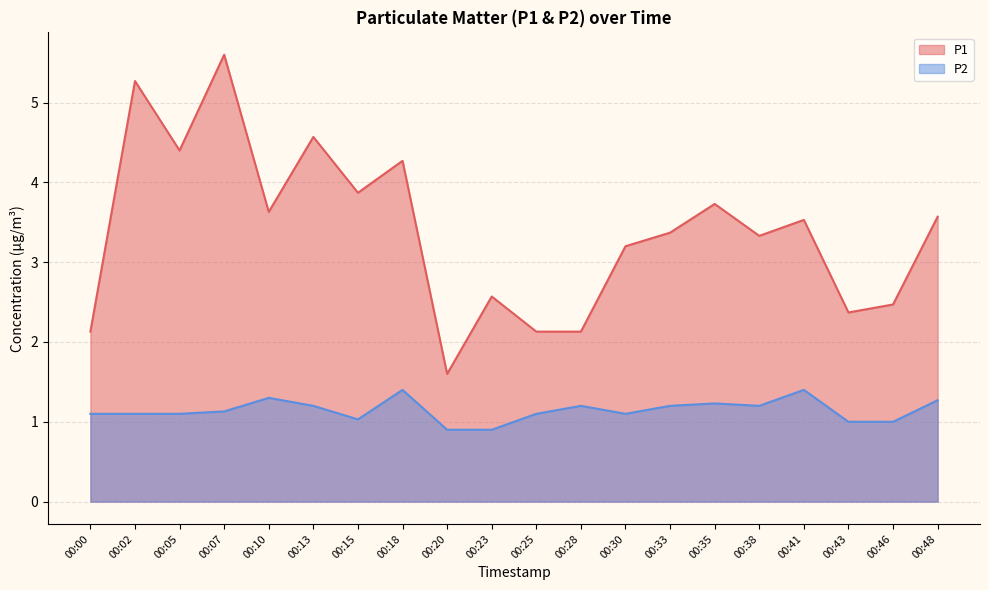

What are all the series names shown in the legend?

P1, P2